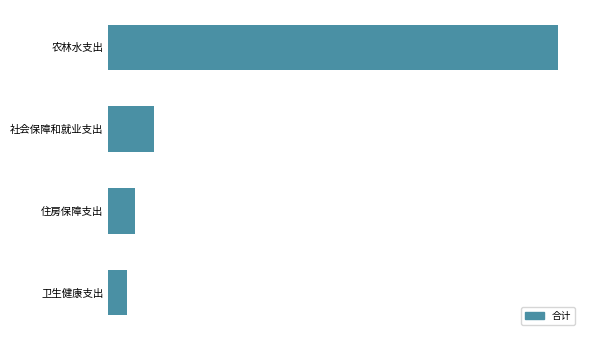

List the labels in order of value, largest first.

农林水支出, 社会保障和就业支出, 住房保障支出, 卫生健康支出